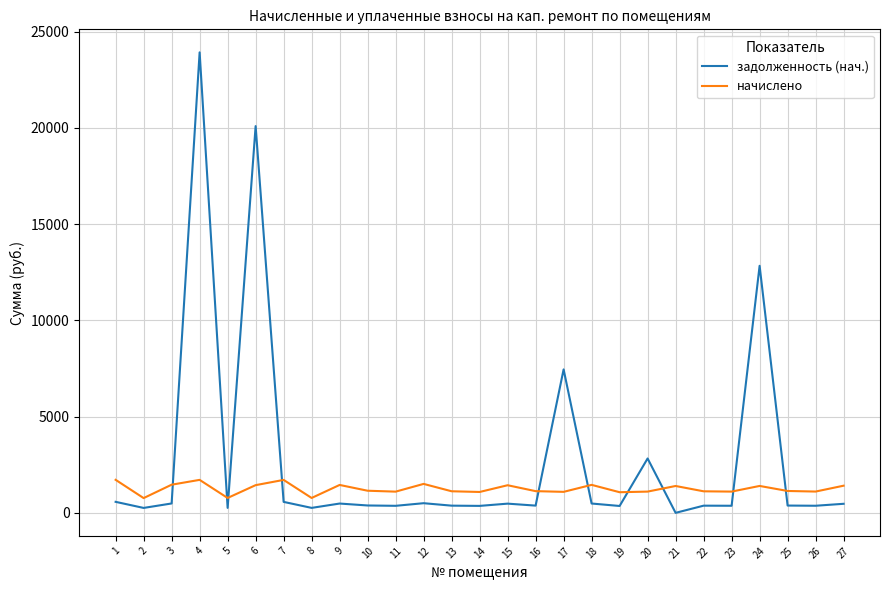

What is the sum of all начислено values?

33710.9